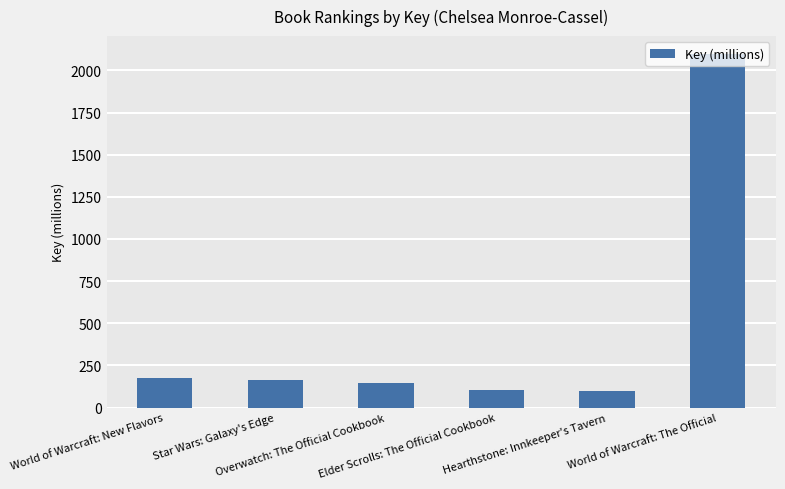

What is the change in value from Elder Scrolls: The Official Cookbook to World of Warcraft: The Official?

+1997.2